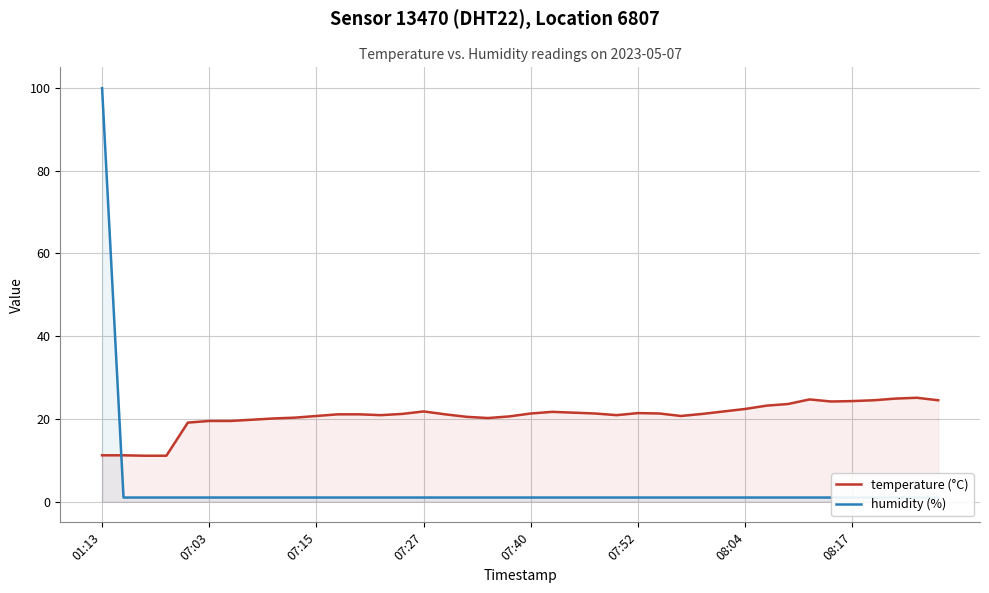

What is the sum of all humidity (%) values?

138.9